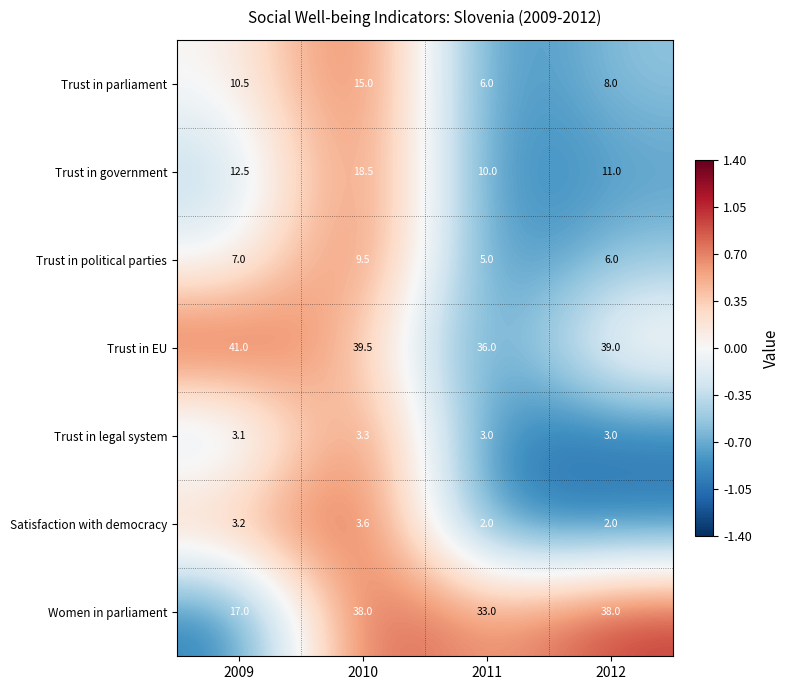

Which series has the largest total across all categories?

Trust in EU